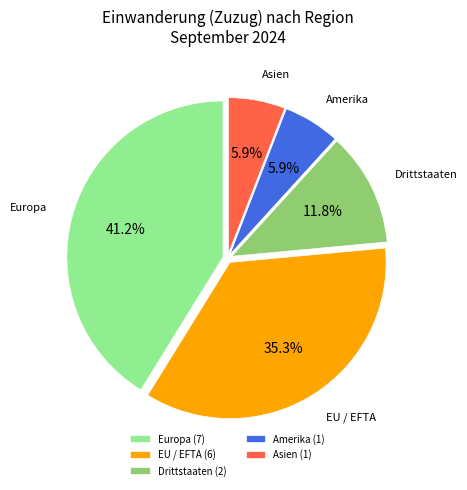

To the nearest percent, what percentage of the pie is Drittstaaten?

12%